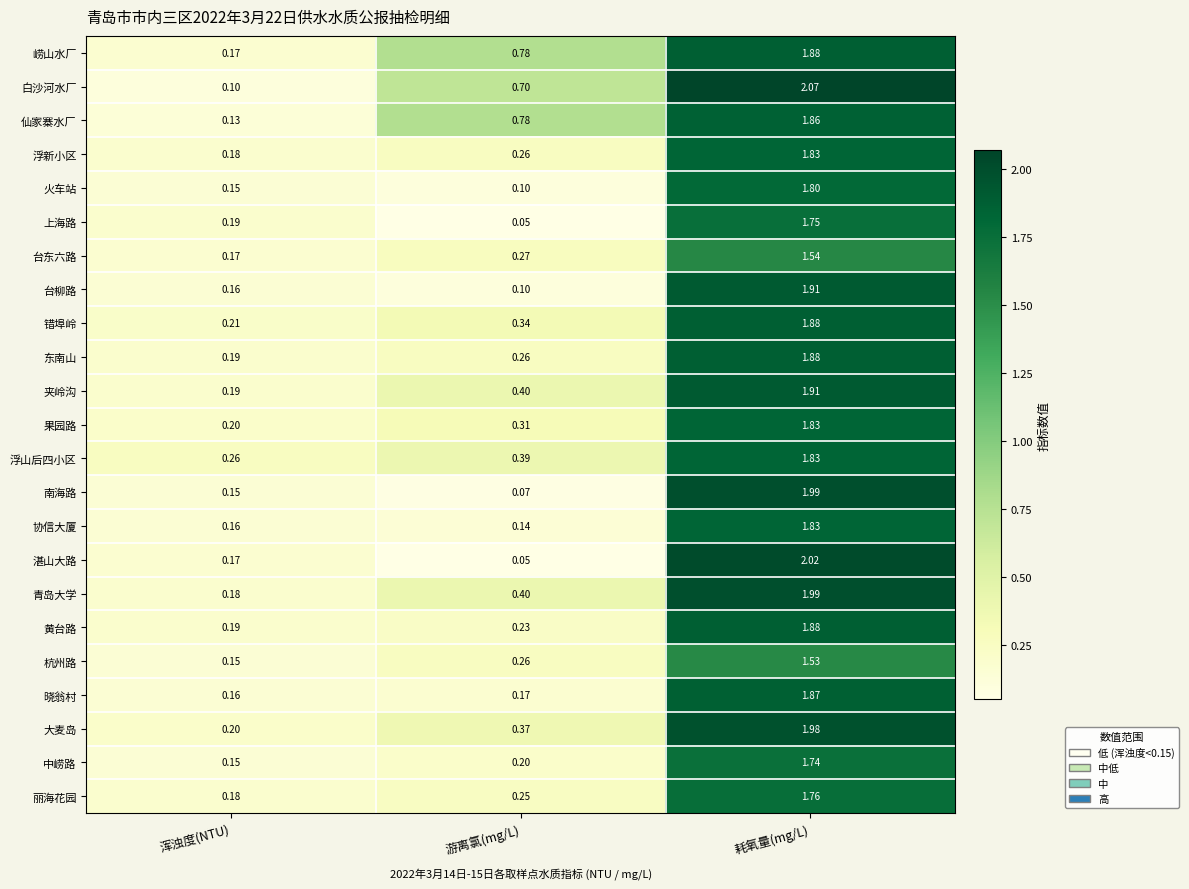

At which label does 浮新小区 reach its peak?

耗氧量(mg/L)